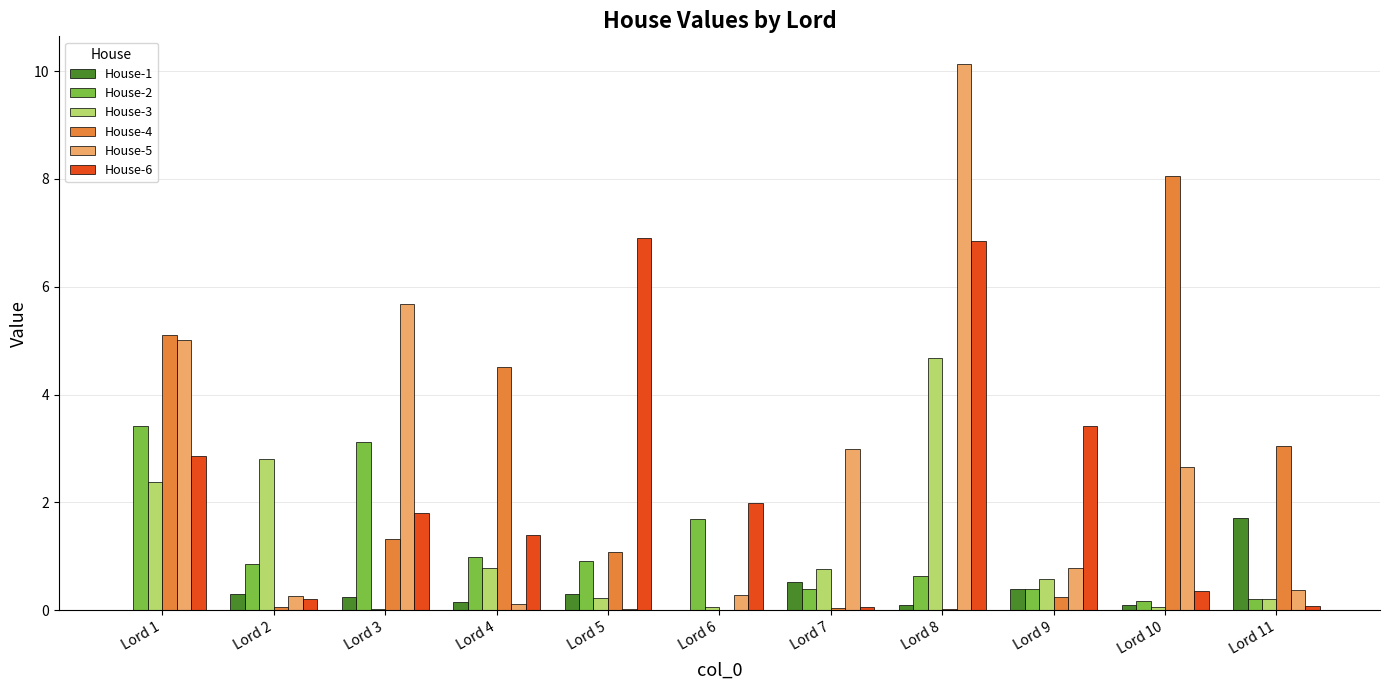

The House-5 series shows 0.3 at Lord 2. True or false?

True